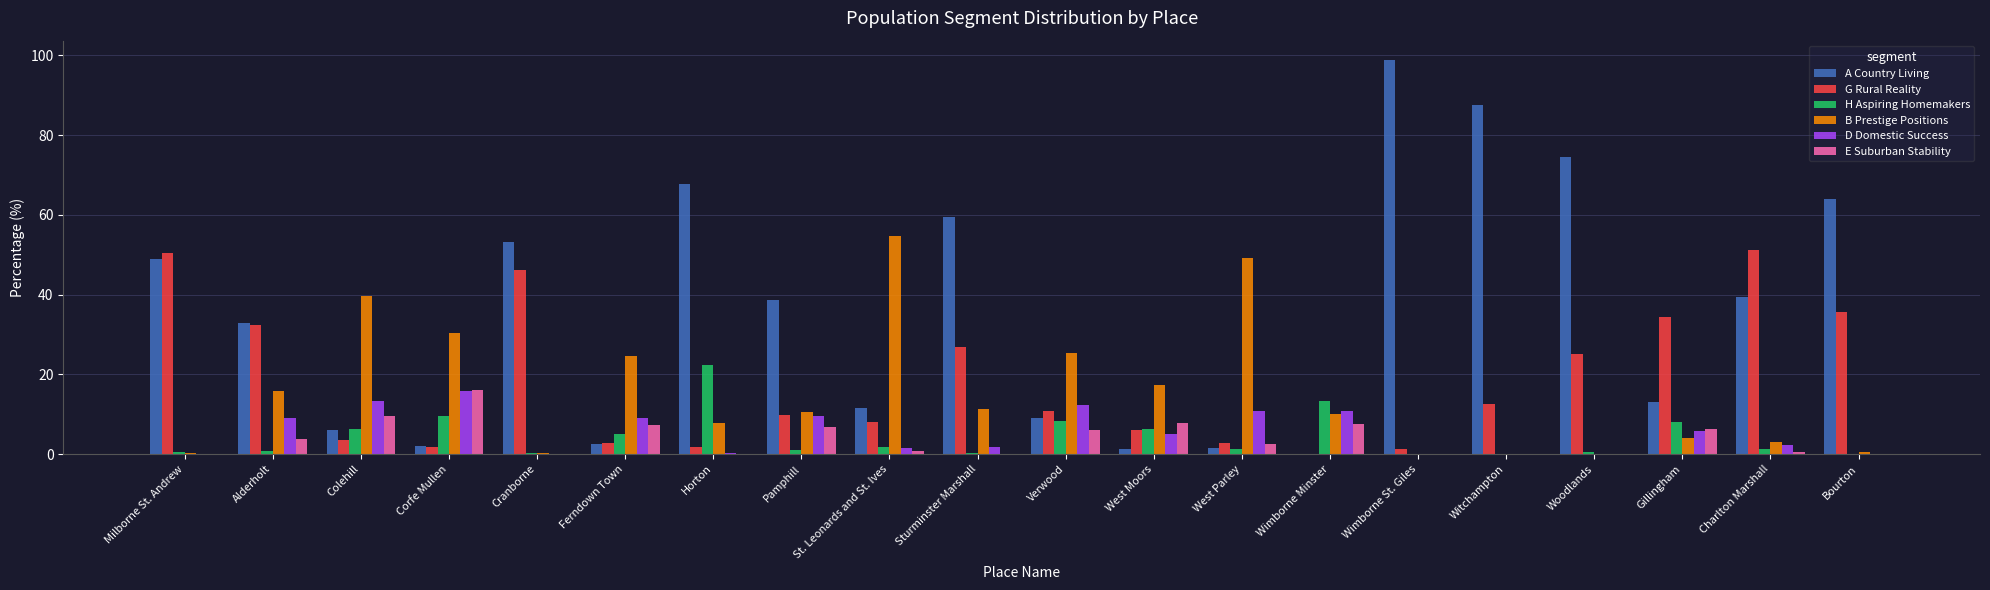

Which series has the largest total across all categories?

A Country Living